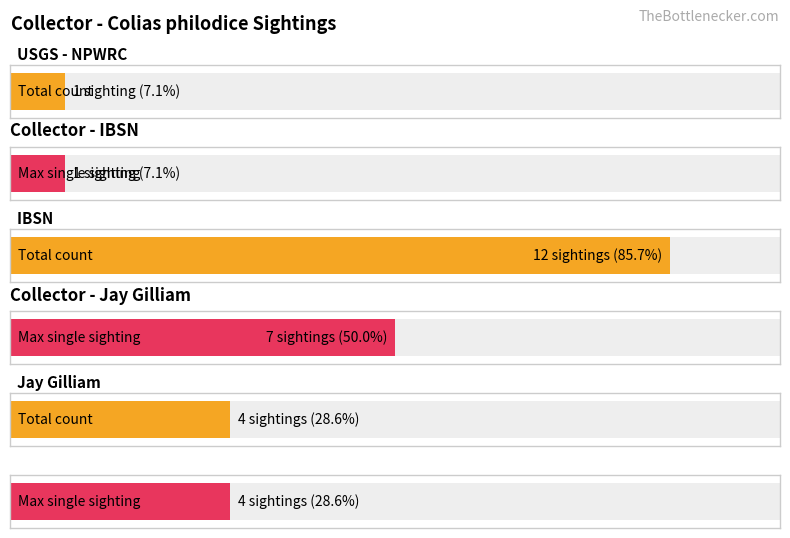

Between IBSN and IBSN, which is larger?

IBSN